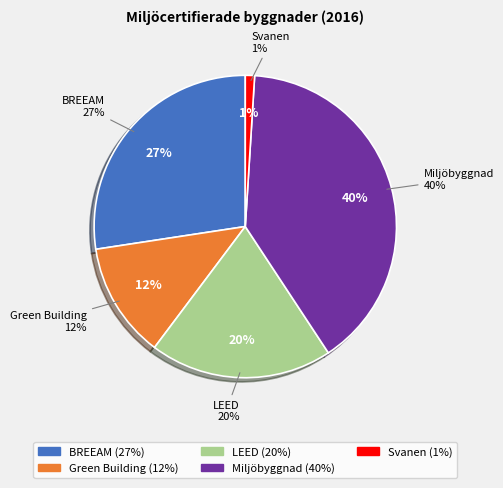

Is there any slice that represents more than half of the pie?

No